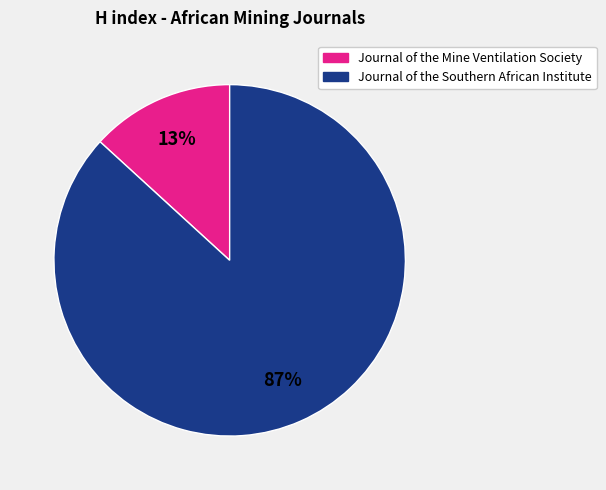

Which slice represents more than half of the pie?

Journal of the Southern African Institute